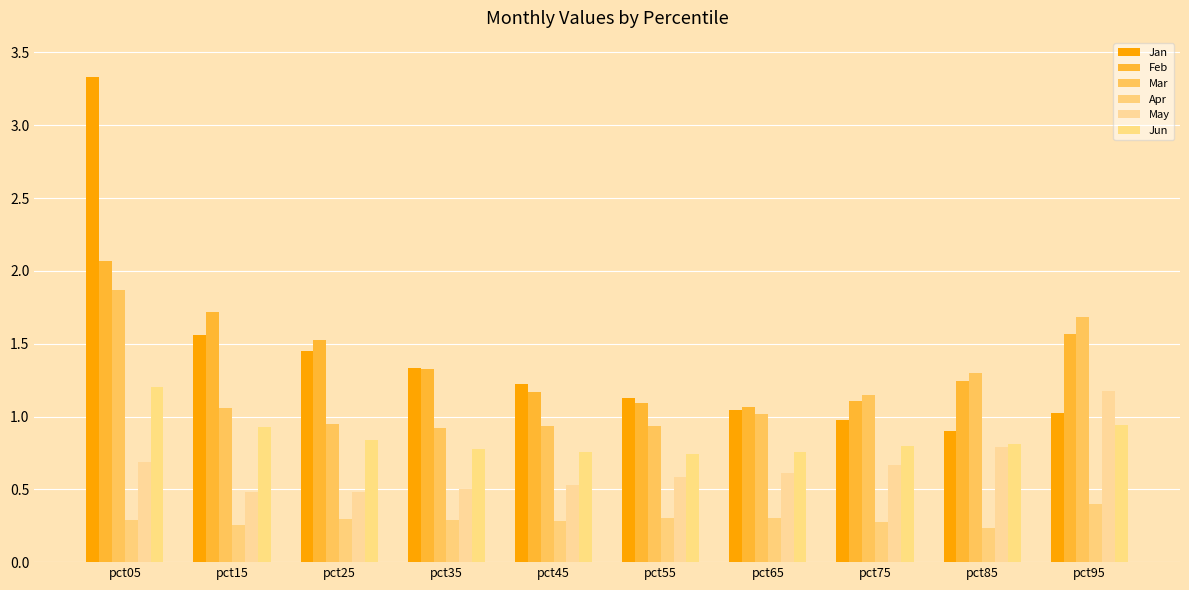

What is the value of the Feb bar at the 9th from the left?

1.2